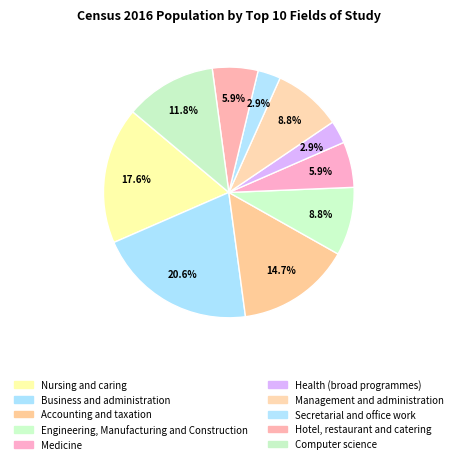

What percentage do Hotel, restaurant and catering and Secretarial and office work together represent?

8.8%